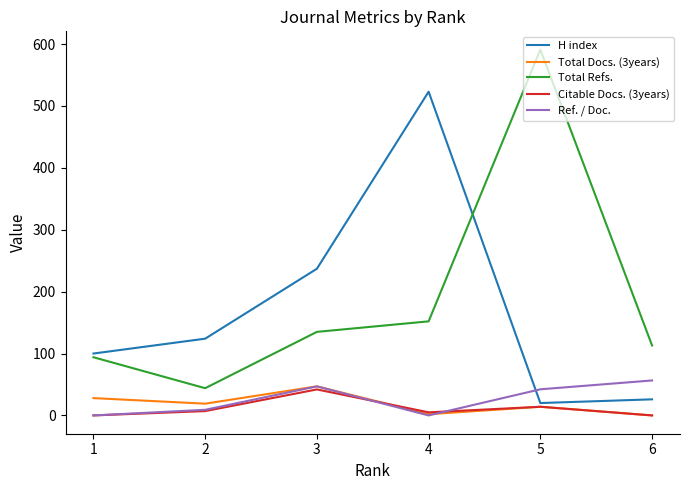

Between 3 and 5, which series saw the biggest shift?

Total Refs.